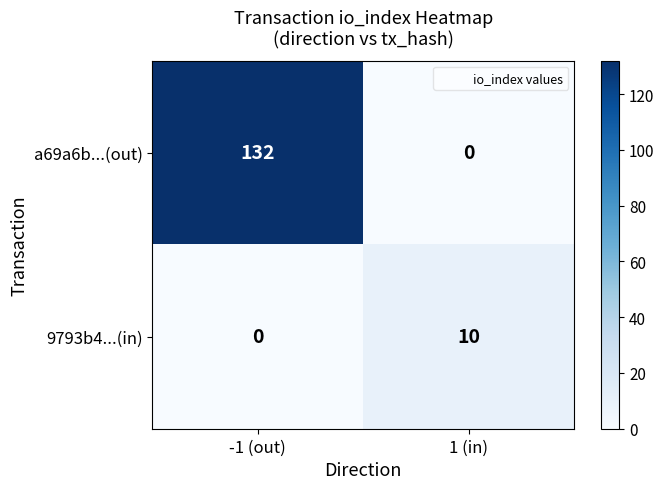

Where is 9793b4...(in) nearest to the value 5?

-1 (out)